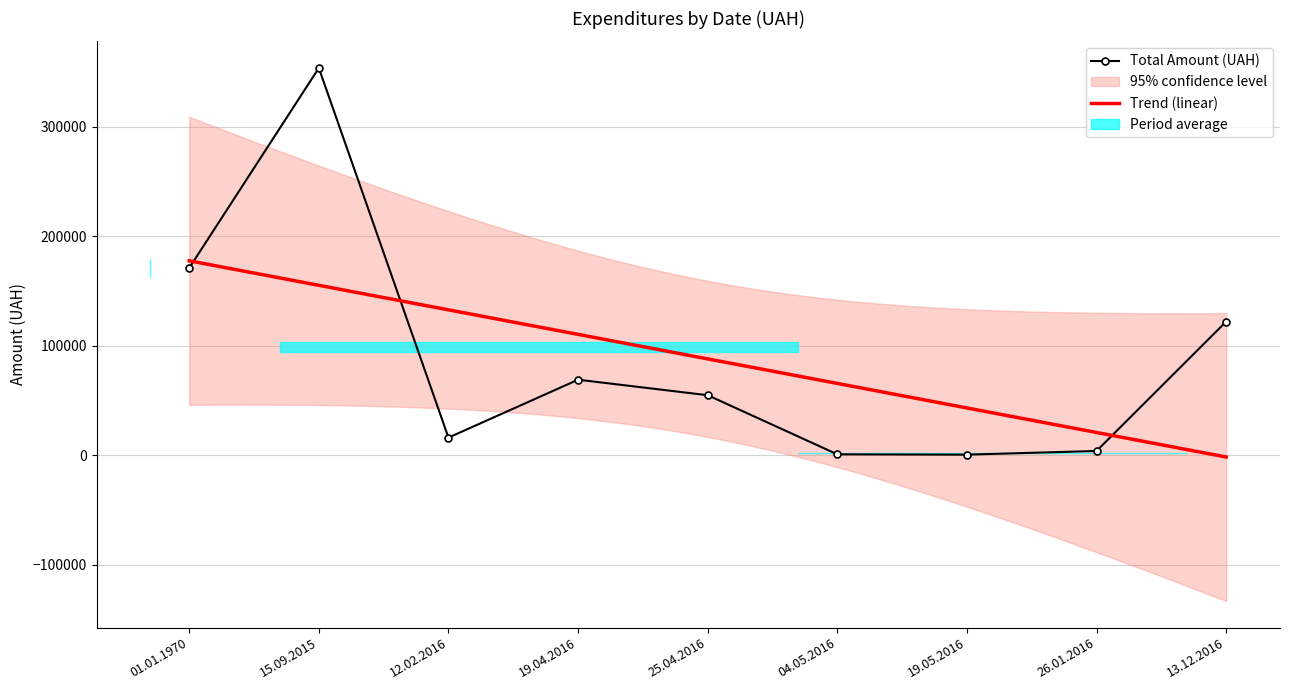

True or false: the data shows 353556.0 at 15.09.2015.

True